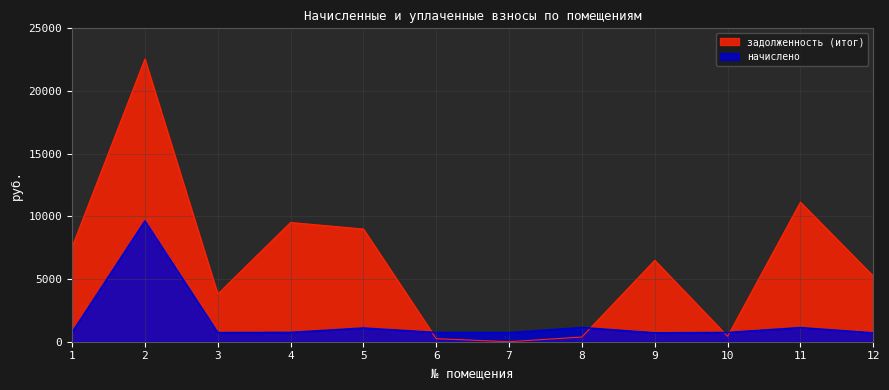

Which series has the largest total across all categories?

задолженность (итог)